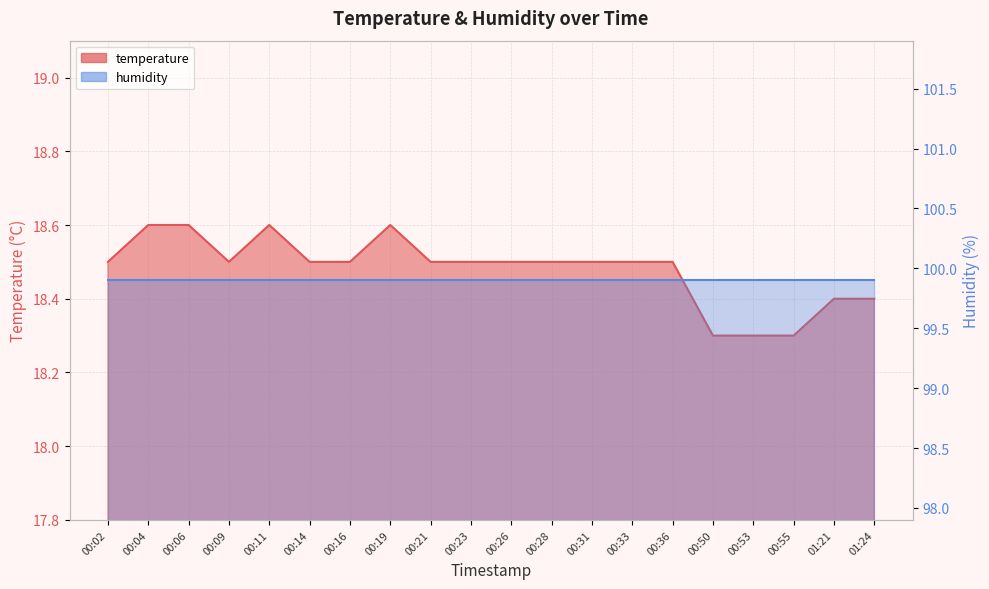

Read the value at 00:04.

18.6